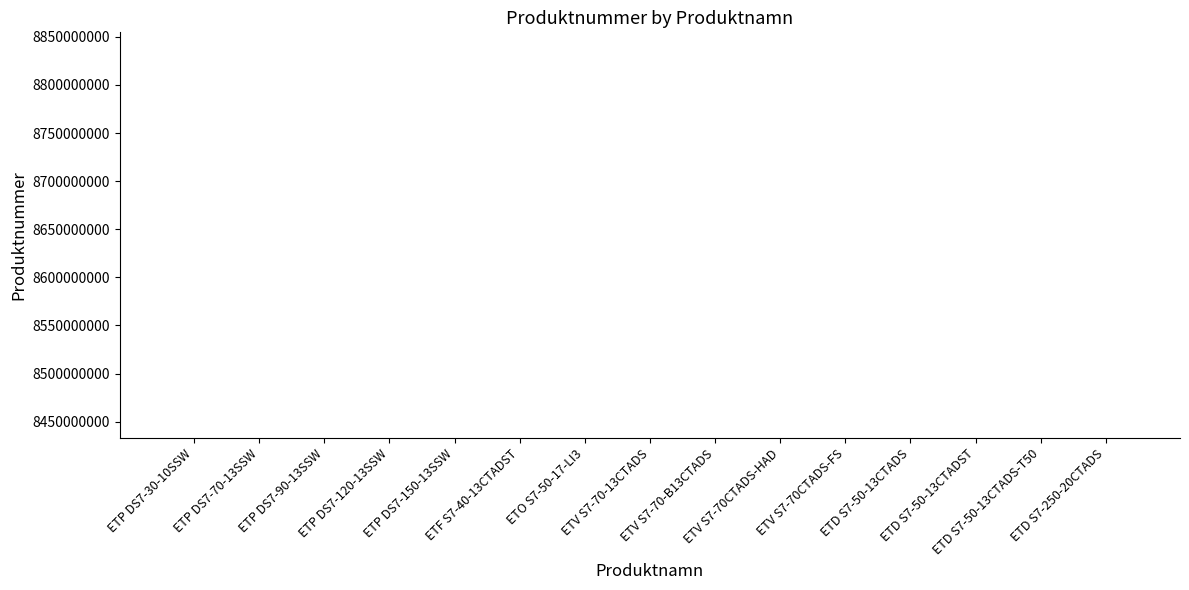

What is the smallest value displayed?

8433010591